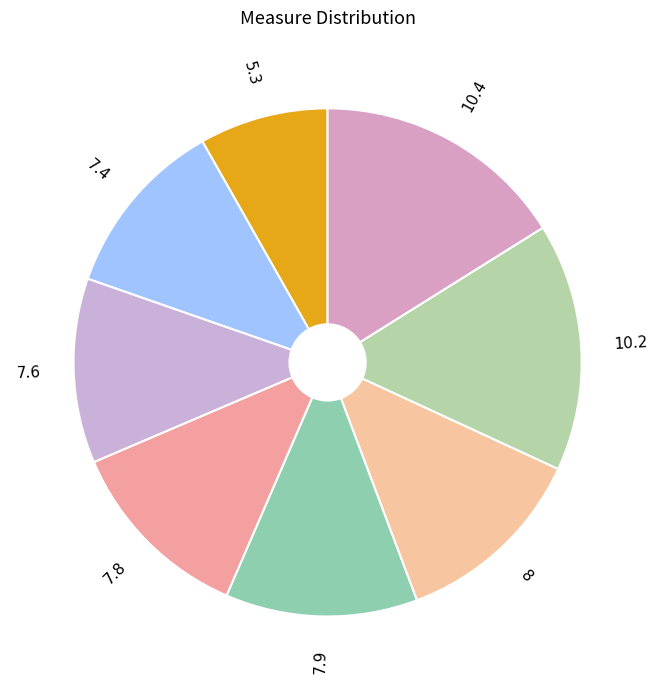

Count the number of slices in the pie.

8